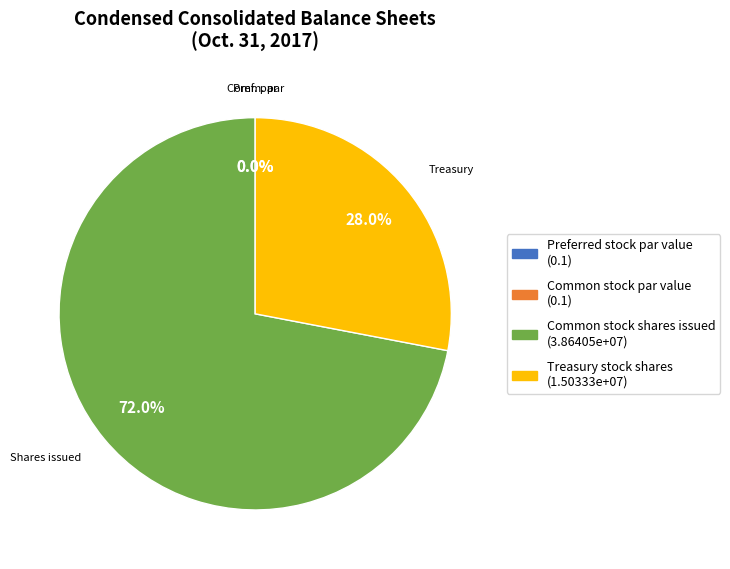

Which slice is the smallest?

Preferred stock par value